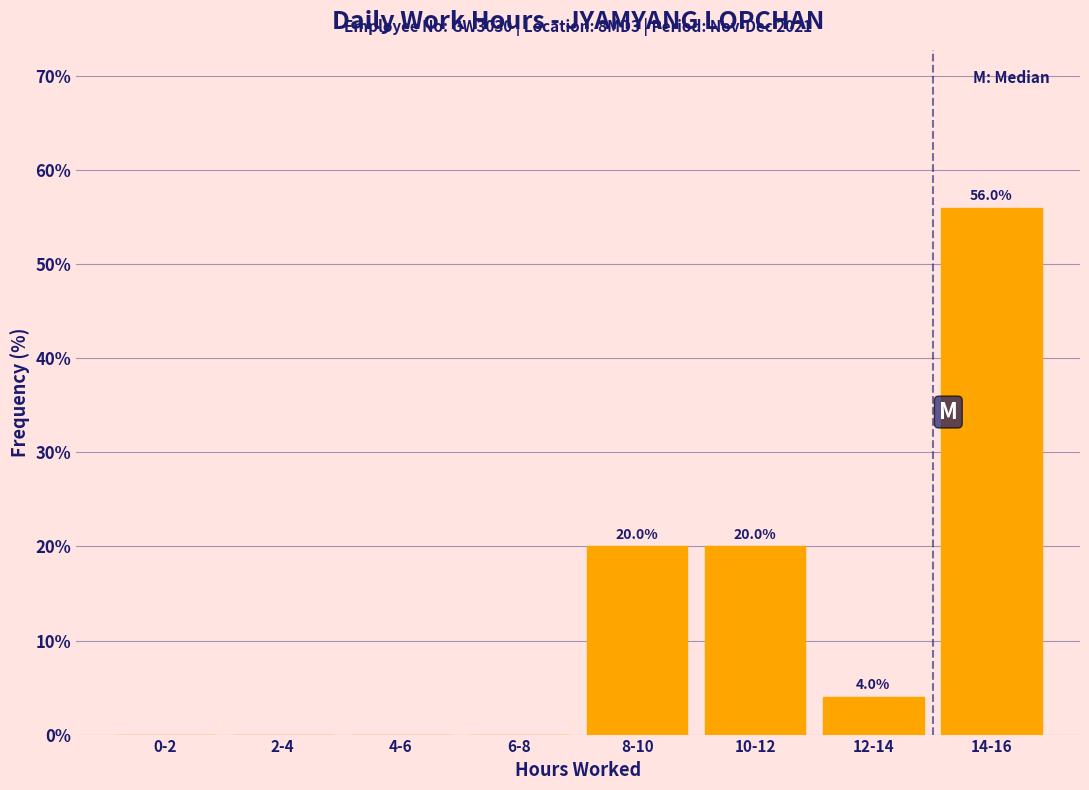

Reading left to right, extract all data points from this chart.

0-2=0.0	2-4=0.0	4-6=0.0	6-8=0.0	8-10=20.0	10-12=20.0	12-14=4.0	14-16=56.0